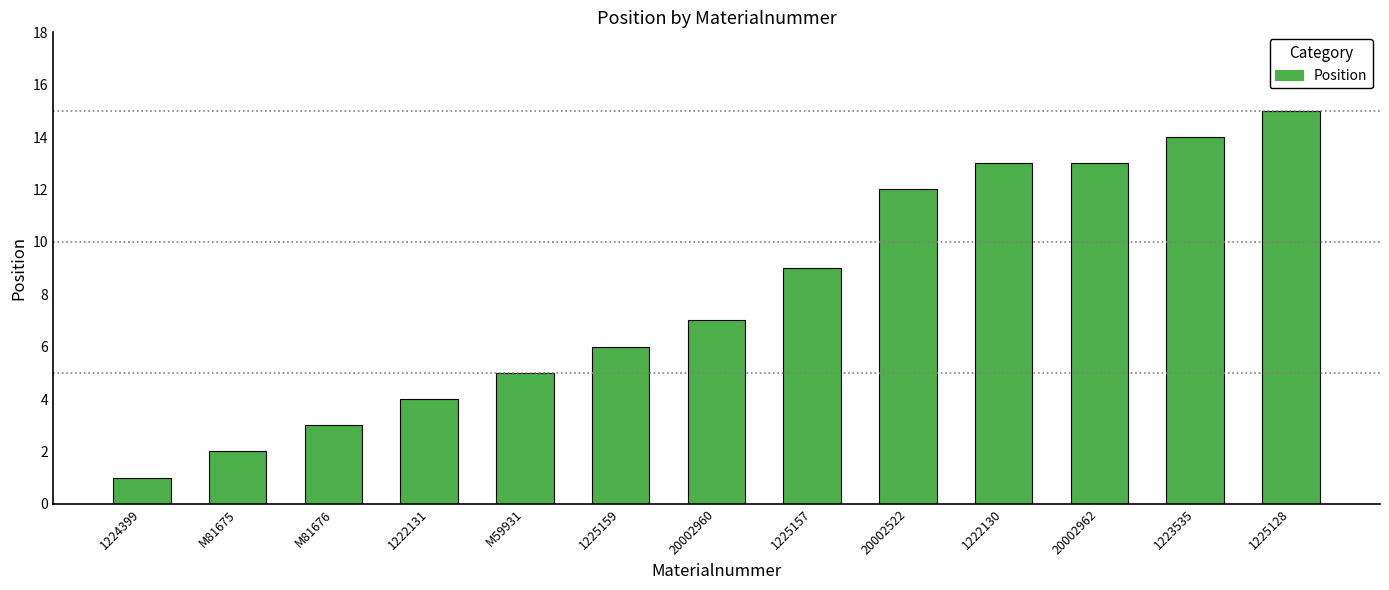

Reading right to left, transcribe all the data shown in this chart.

1225128=15	1223535=14	20002962=13	1222130=13	20002522=12	1225157=9	20002960=7	1225159=6	M59931=5	1222131=4	M81676=3	M81675=2	1224399=1